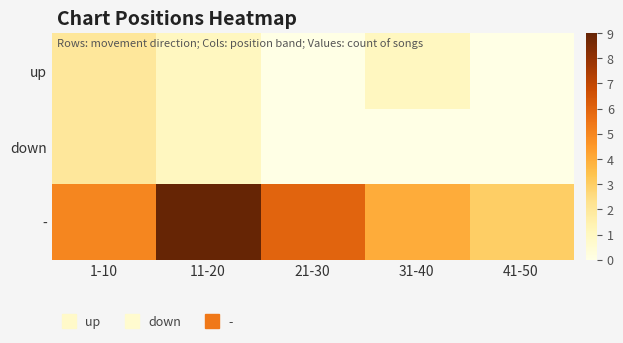

What is the difference between the highest and lowest values at 31-40?

4